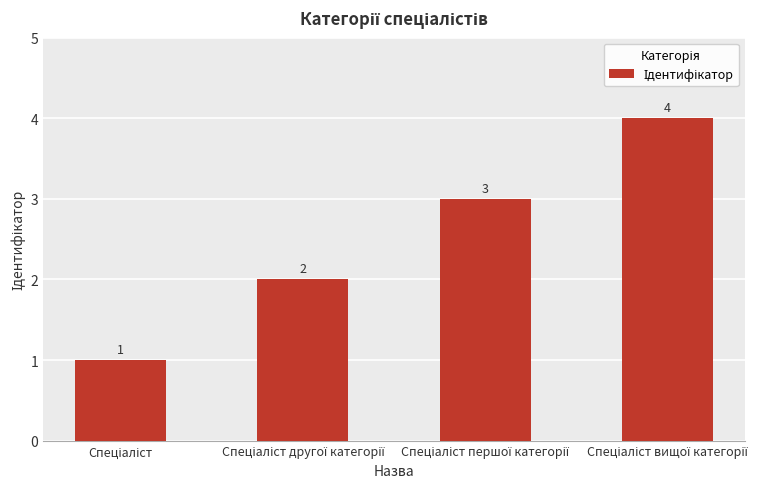

What is the value of the 3rd bar from the left?

3